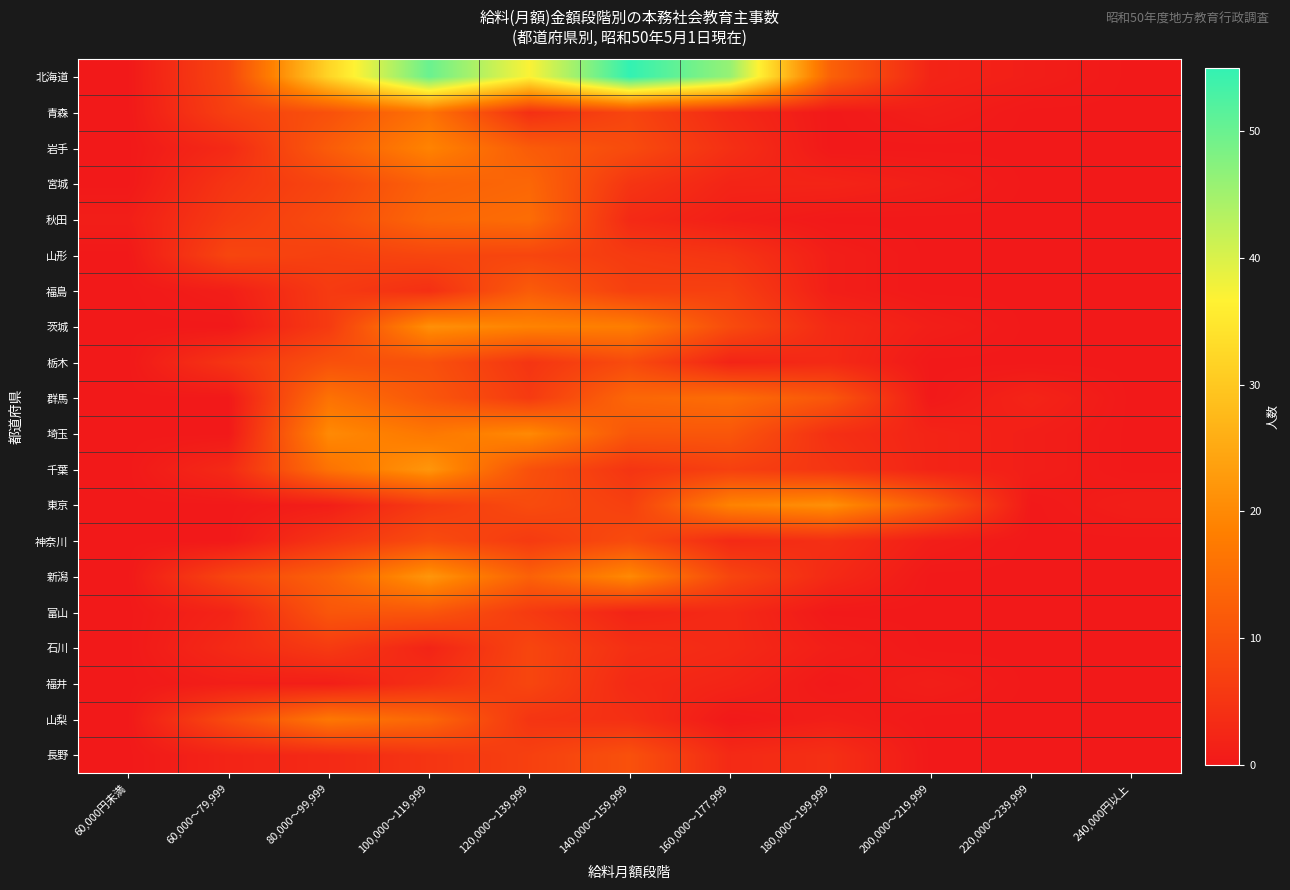

Reading left to right, extract all data points from this chart.

北海道: 60,000円未満=0	60,000～79,999=8	80,000～99,999=32	100,000～119,999=50	120,000～139,999=37	140,000～159,999=55	160,000～177,999=46	180,000～199,999=13	200,000～219,999=2	220,000～239,999=1	240,000円以上=0
青森: 60,000円未満=0	60,000～79,999=7	80,000～99,999=10	100,000～119,999=16	120,000～139,999=4	140,000～159,999=8	160,000～177,999=3	180,000～199,999=0	200,000～219,999=1	220,000～239,999=0	240,000円以上=0
岩手: 60,000円未満=0	60,000～79,999=3	80,000～99,999=12	100,000～119,999=19	120,000～139,999=12	140,000～159,999=9	160,000～177,999=4	180,000～199,999=0	200,000～219,999=0	220,000～239,999=0	240,000円以上=0
宮城: 60,000円未満=0	60,000～79,999=5	80,000～99,999=8	100,000～119,999=13	120,000～139,999=14	140,000～159,999=5	160,000～177,999=2	180,000～199,999=2	200,000～219,999=1	220,000～239,999=0	240,000円以上=0
秋田: 60,000円未満=1	60,000～79,999=6	80,000～99,999=9	100,000～119,999=14	120,000～139,999=15	140,000～159,999=3	160,000～177,999=1	180,000～199,999=0	200,000～219,999=0	220,000～239,999=0	240,000円以上=0
山形: 60,000円未満=0	60,000～79,999=8	80,000～99,999=7	100,000～119,999=8	120,000～139,999=8	140,000～159,999=6	160,000～177,999=5	180,000～199,999=1	200,000～219,999=0	220,000～239,999=0	240,000円以上=0
福島: 60,000円未満=0	60,000～79,999=1	80,000～99,999=6	100,000～119,999=4	120,000～139,999=12	140,000～159,999=7	160,000～177,999=7	180,000～199,999=1	200,000～219,999=0	220,000～239,999=0	240,000円以上=0
茨城: 60,000円未満=0	60,000～79,999=0	80,000～99,999=6	100,000～119,999=21	120,000～139,999=19	140,000～159,999=18	160,000～177,999=9	180,000～199,999=3	200,000～219,999=1	220,000～239,999=0	240,000円以上=0
栃木: 60,000円未満=0	60,000～79,999=5	80,000～99,999=10	100,000～119,999=10	120,000～139,999=5	140,000～159,999=9	160,000～177,999=2	180,000～199,999=3	200,000～219,999=0	220,000～239,999=0	240,000円以上=0
群馬: 60,000円未満=0	60,000～79,999=0	80,000～99,999=16	100,000～119,999=11	120,000～139,999=6	140,000～159,999=14	160,000～177,999=15	180,000～199,999=11	200,000～219,999=0	220,000～239,999=2	240,000円以上=0
埼玉: 60,000円未満=0	60,000～79,999=0	80,000～99,999=20	100,000～119,999=17	120,000～139,999=20	140,000～159,999=11	160,000～177,999=11	180,000～199,999=4	200,000～219,999=2	220,000～239,999=1	240,000円以上=0
千葉: 60,000円未満=0	60,000～79,999=3	80,000～99,999=16	100,000～119,999=22	120,000～139,999=10	140,000～159,999=5	160,000～177,999=7	180,000～199,999=5	200,000～219,999=2	220,000～239,999=1	240,000円以上=0
東京: 60,000円未満=0	60,000～79,999=0	80,000～99,999=1	100,000～119,999=6	120,000～139,999=9	140,000～159,999=7	160,000～177,999=19	180,000～199,999=21	200,000～219,999=12	220,000～239,999=0	240,000円以上=1
神奈川: 60,000円未満=0	60,000～79,999=0	80,000～99,999=5	100,000～119,999=9	120,000～139,999=6	140,000～159,999=9	160,000～177,999=3	180,000～199,999=4	200,000～219,999=1	220,000～239,999=0	240,000円以上=0
新潟: 60,000円未満=0	60,000～79,999=8	80,000～99,999=13	100,000～119,999=22	120,000～139,999=13	140,000～159,999=20	160,000～177,999=8	180,000～199,999=3	200,000～219,999=0	220,000～239,999=0	240,000円以上=0
富山: 60,000円未満=0	60,000～79,999=2	80,000～99,999=11	100,000～119,999=11	120,000～139,999=6	140,000～159,999=2	160,000～177,999=3	180,000～199,999=0	200,000～219,999=0	220,000～239,999=0	240,000円以上=0
石川: 60,000円未満=0	60,000～79,999=3	80,000～99,999=6	100,000～119,999=2	120,000～139,999=8	140,000～159,999=4	160,000～177,999=3	180,000～199,999=1	200,000～219,999=0	220,000～239,999=0	240,000円以上=0
福井: 60,000円未満=0	60,000～79,999=1	80,000～99,999=1	100,000～119,999=4	120,000～139,999=8	140,000～159,999=3	160,000～177,999=2	180,000～199,999=0	200,000～219,999=1	220,000～239,999=0	240,000円以上=0
山梨: 60,000円未満=0	60,000～79,999=9	80,000～99,999=17	100,000～119,999=14	120,000～139,999=5	140,000～159,999=4	160,000～177,999=0	180,000～199,999=1	200,000～219,999=0	220,000～239,999=0	240,000円以上=0
長野: 60,000円未満=0	60,000～79,999=2	80,000～99,999=3	100,000～119,999=5	120,000～139,999=7	140,000～159,999=10	160,000～177,999=3	180,000～199,999=4	200,000～219,999=0	220,000～239,999=0	240,000円以上=0